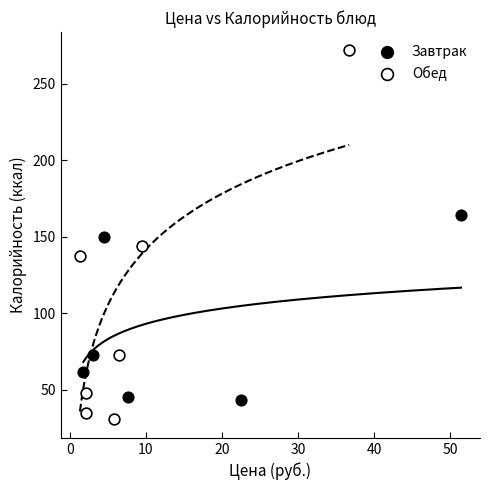

Which series contains the lowest Y value?

Обед